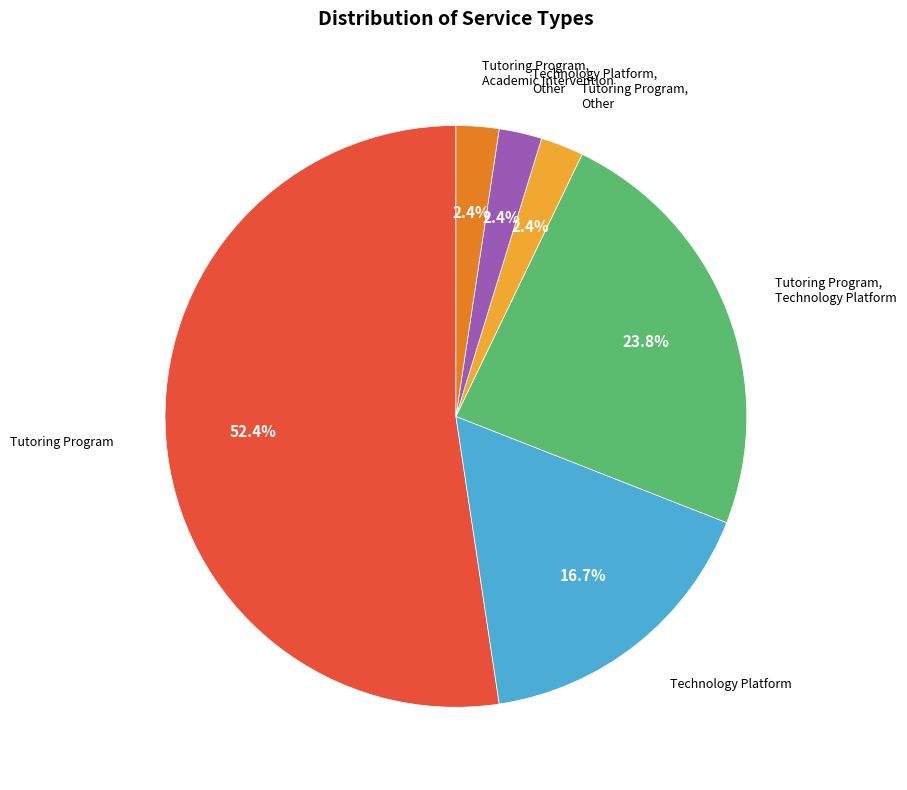

The Tutoring Program, Other slice represents 2% of the pie. True or false?

True